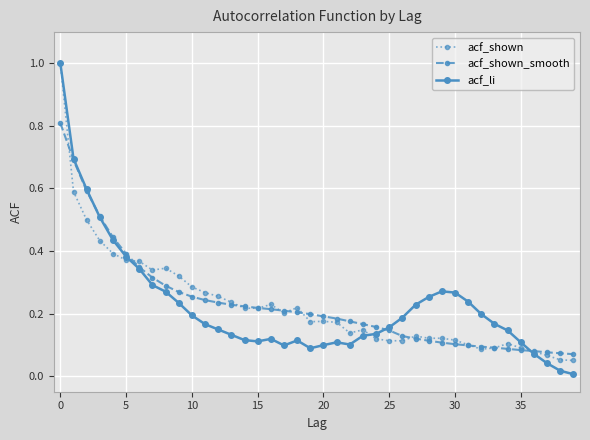

Which series has the largest range (max minus min)?

acf_li